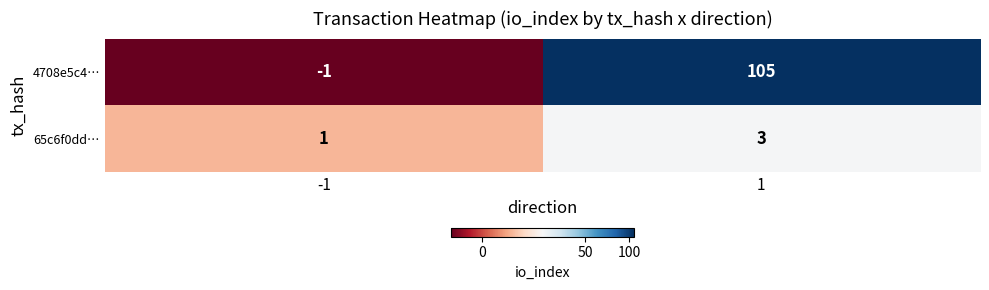

What is the approximate value of 4708e5c4… at 1?

105